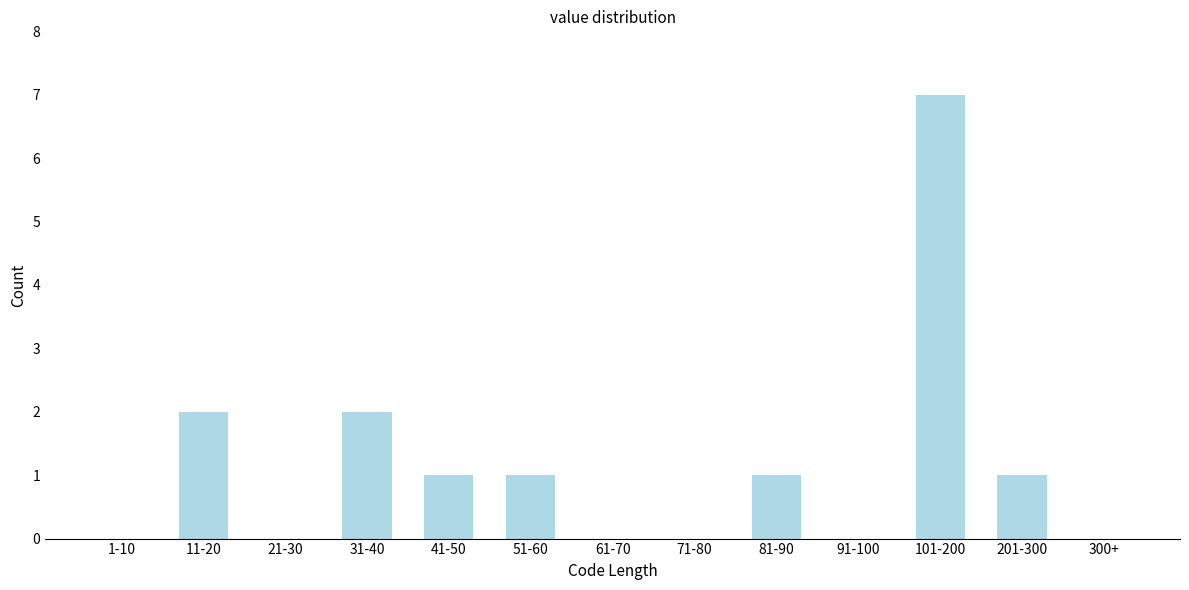

Reading left to right, list all the values displayed in this chart.

1-10=0	11-20=2	21-30=0	31-40=2	41-50=1	51-60=1	61-70=0	71-80=0	81-90=1	91-100=0	101-200=7	201-300=1	300+=0